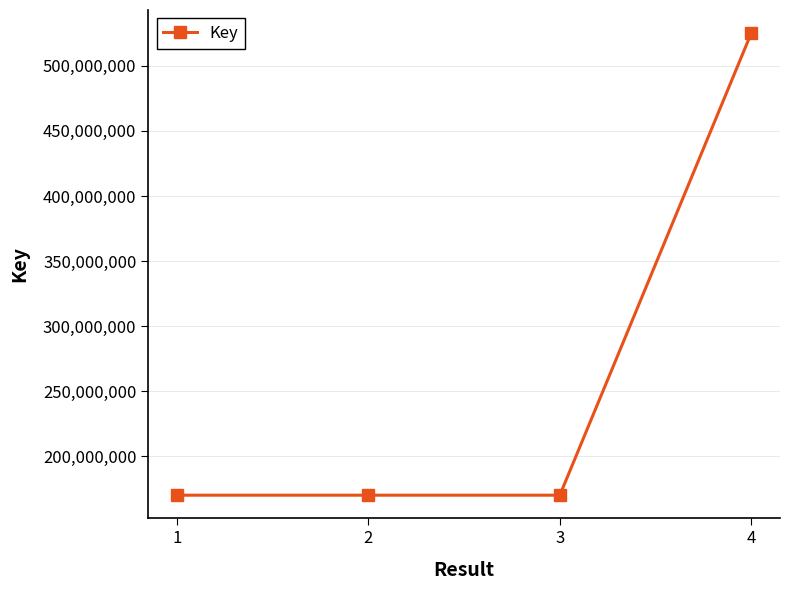

The value at 3 is 237244748. True or false?

False